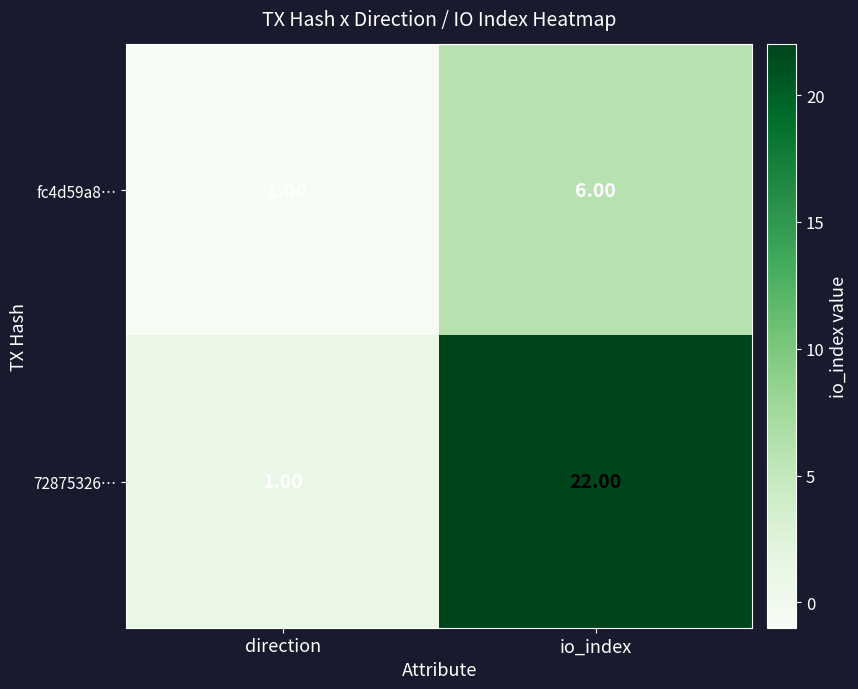

Rank the series by their average value, from highest to lowest.

72875326…, fc4d59a8…